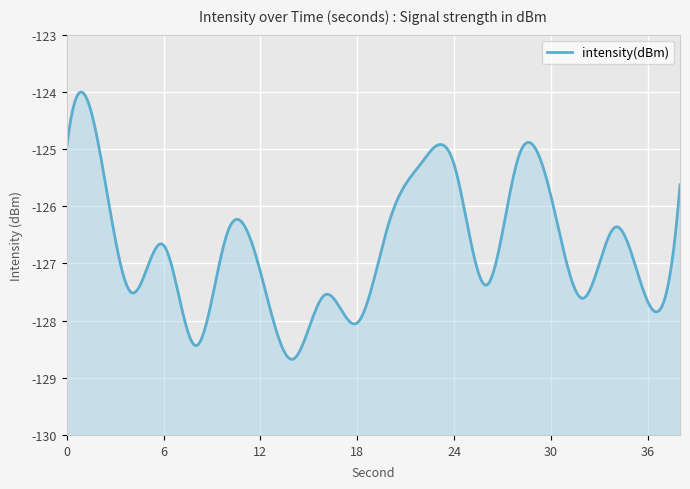

Reading right to left, what are all the values shown in this chart?

38=-125.6	36=-127.7	34=-126.4	32=-127.6	30=-125.8	28=-125.1	26=-127.4	24=-125.3	22=-125.2	20=-126.3	18=-128.0	16=-127.5	14=-128.7	12=-127.1	10=-126.4	8=-128.4	6=-126.7	4=-127.5	2=-125.0	0=-125.0